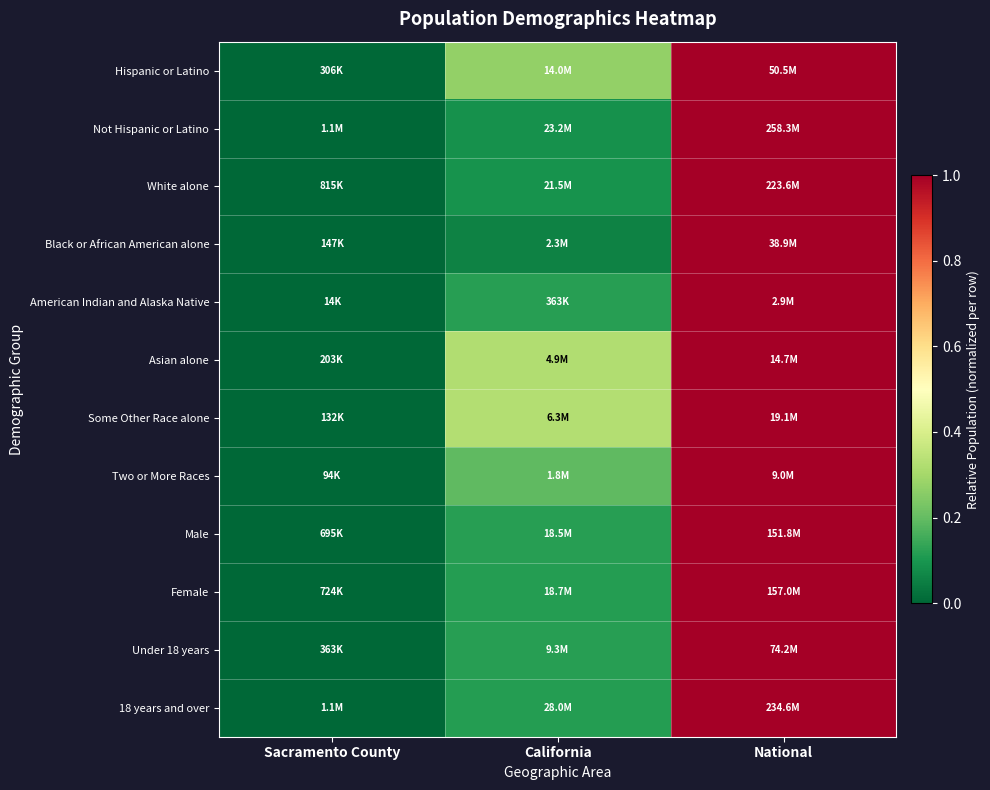

Reading left to right, extract all data points from this chart.

Hispanic or Latino: Sacramento County=0.0	California=0.3	National=1.0
Not Hispanic or Latino: Sacramento County=0.0	California=0.1	National=1.0
White alone: Sacramento County=0.0	California=0.1	National=1.0
Black or African American alone: Sacramento County=0.0	California=0.1	National=1.0
American Indian and Alaska Native: Sacramento County=0.0	California=0.1	National=1.0
Asian alone: Sacramento County=0.0	California=0.3	National=1.0
Some Other Race alone: Sacramento County=0.0	California=0.3	National=1.0
Two or More Races: Sacramento County=0.0	California=0.2	National=1.0
Male: Sacramento County=0.0	California=0.1	National=1.0
Female: Sacramento County=0.0	California=0.1	National=1.0
Under 18 years: Sacramento County=0.0	California=0.1	National=1.0
18 years and over: Sacramento County=0.0	California=0.1	National=1.0